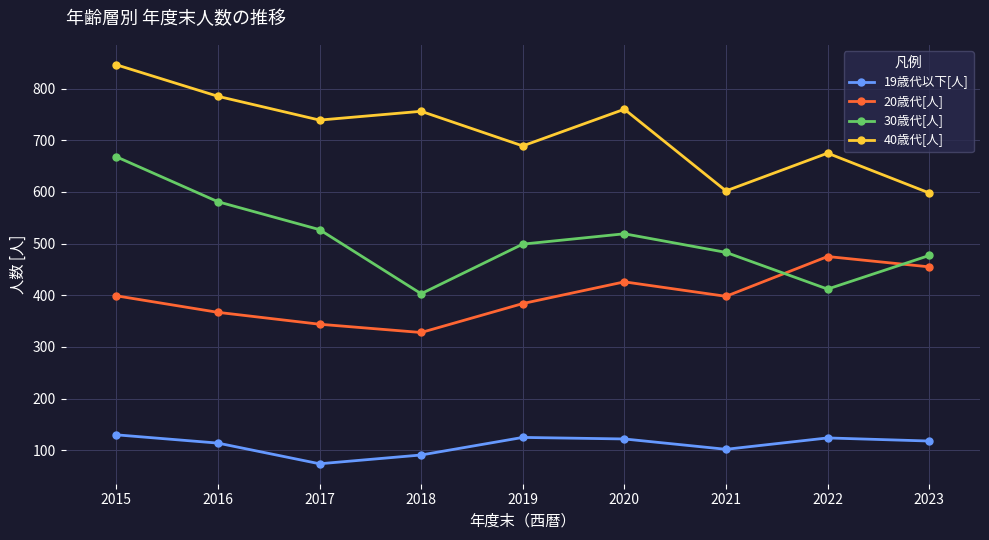

How many values in the 40歳代[人] series are below 739?

4